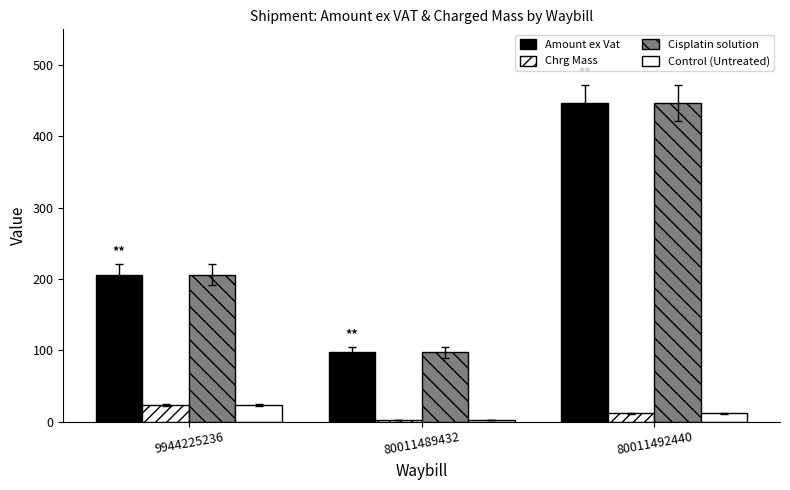

How many groups of bars are there?

3